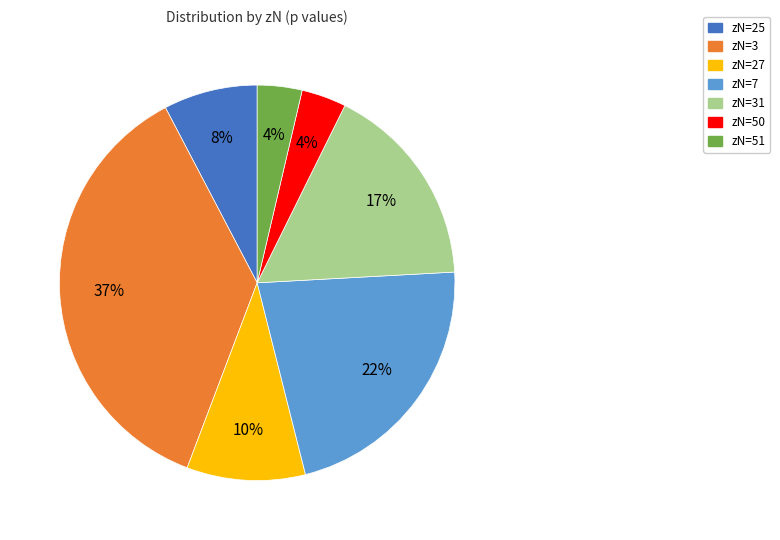

Is there any slice that represents more than half of the pie?

No